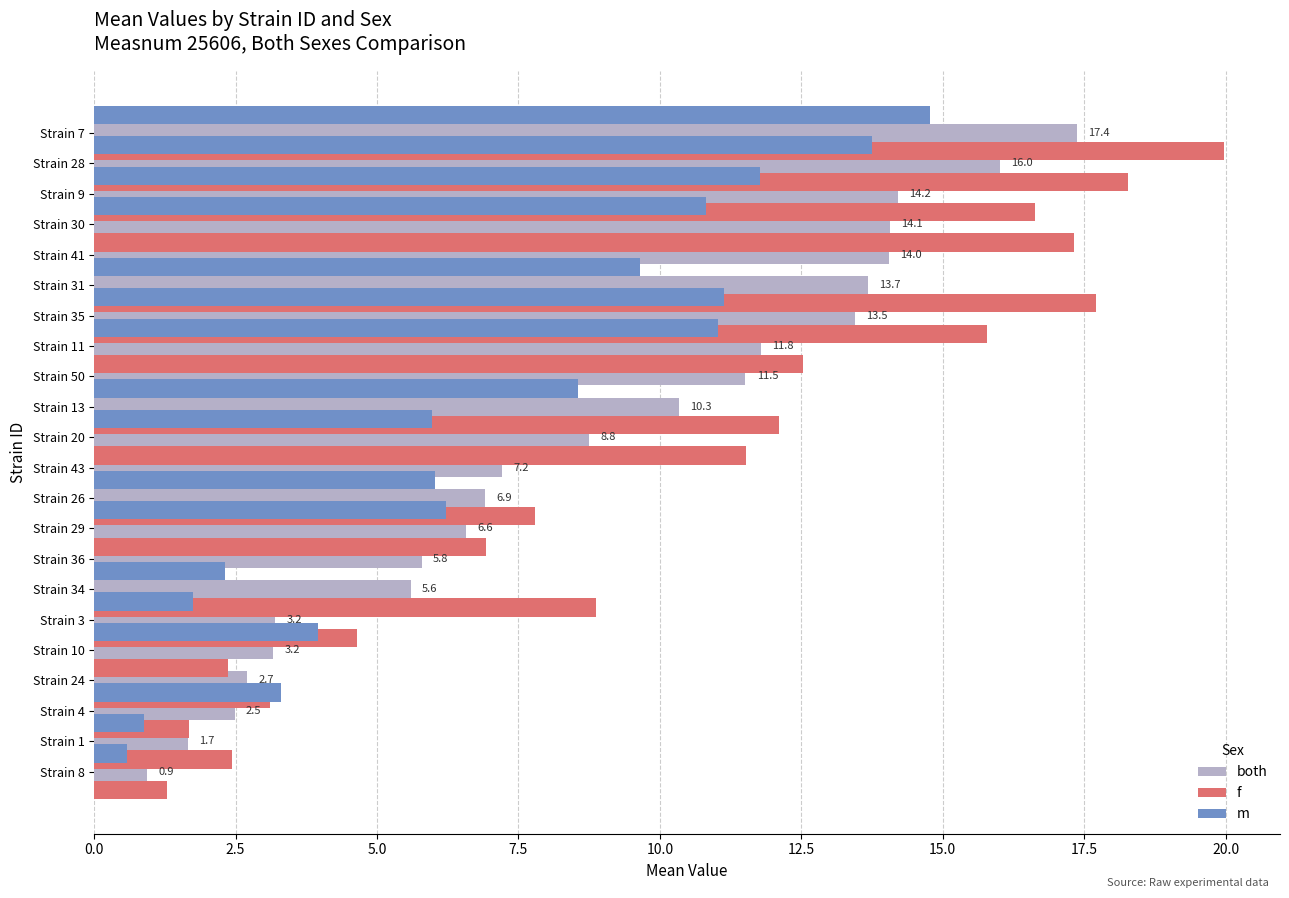

What is the maximum value for both?

17.4